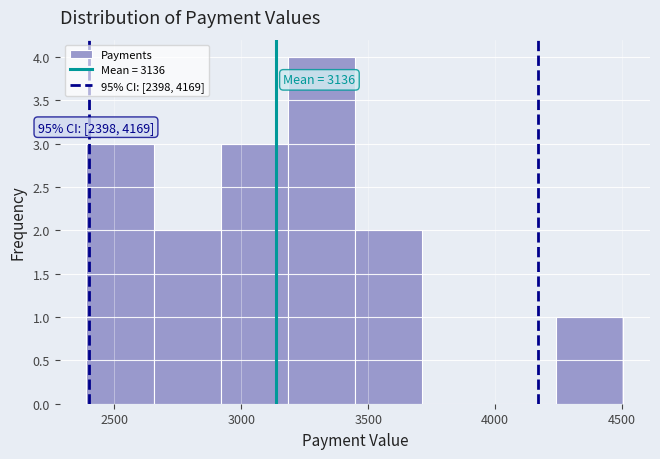

Which range on the x-axis has the tallest bar?

3200 to 3450